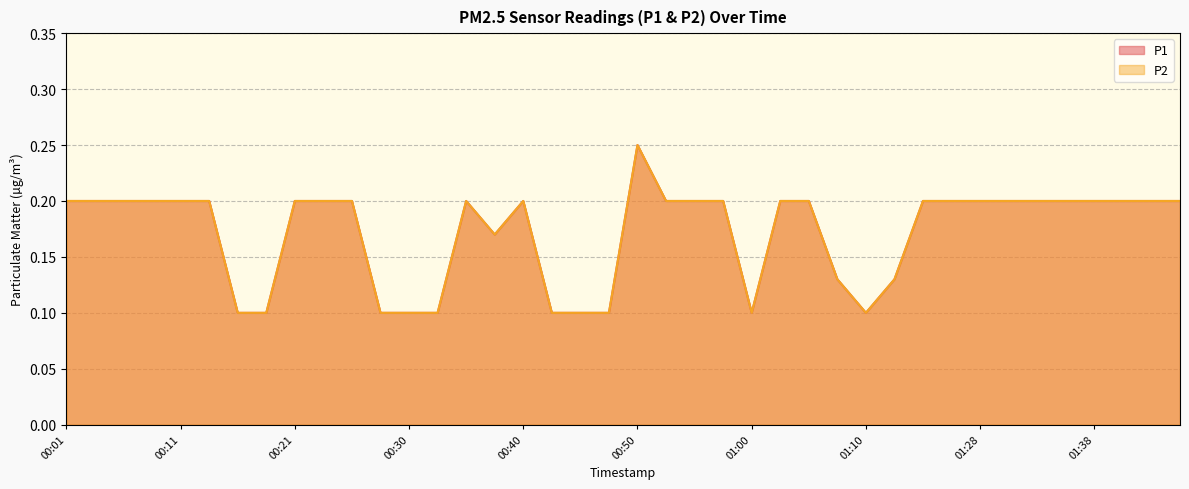

Which has a higher value, 00:08 or 01:02?

00:08